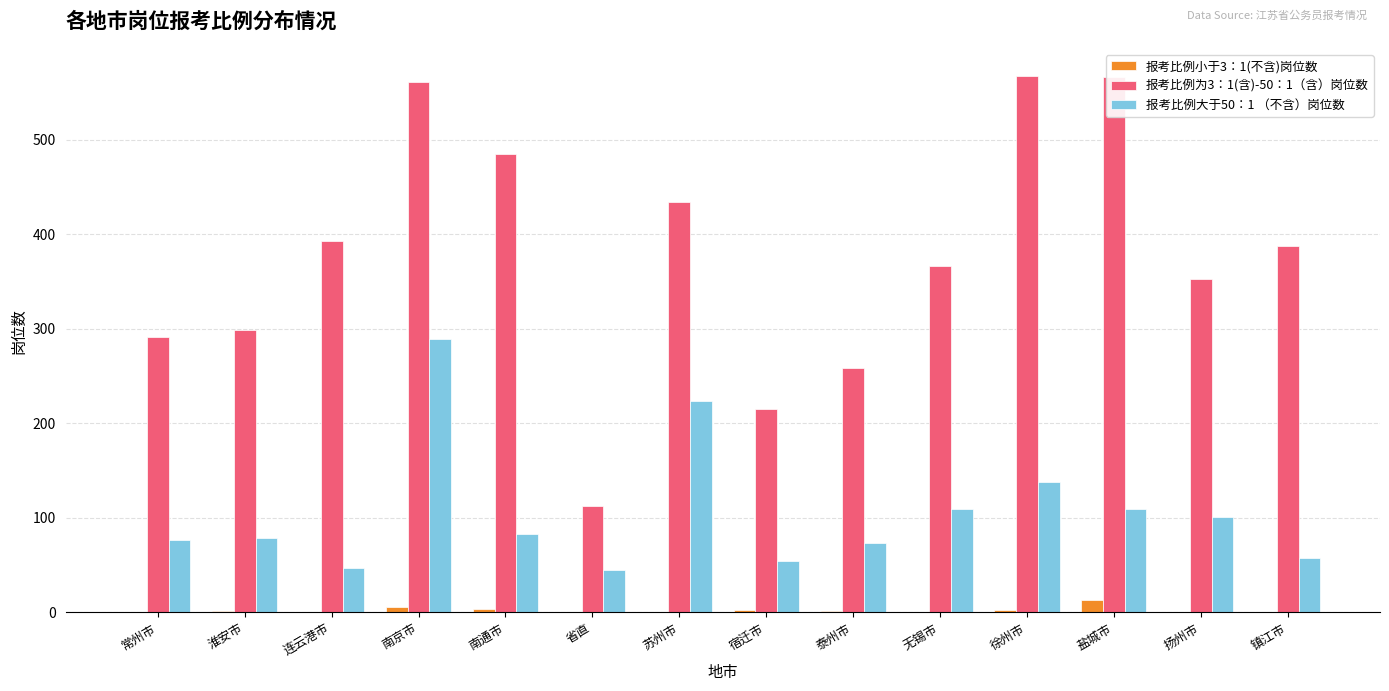

What is the difference between the 报考比例为3：1(含)-50：1（含）岗位数 values at 无锡市 and 盐城市?

200